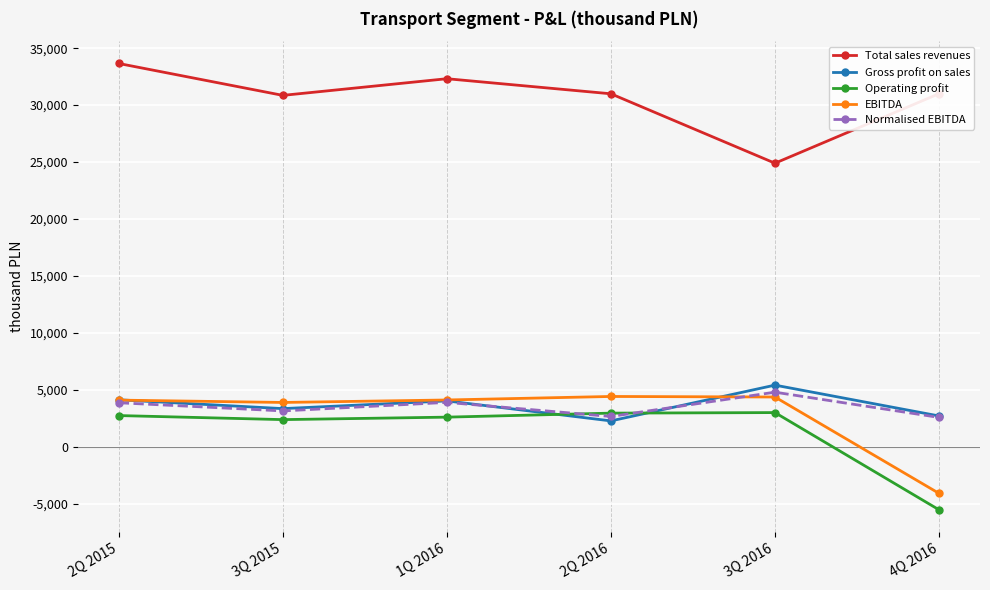

True or false: Normalised EBITDA has a value of 3910 at 1Q 2016.

True